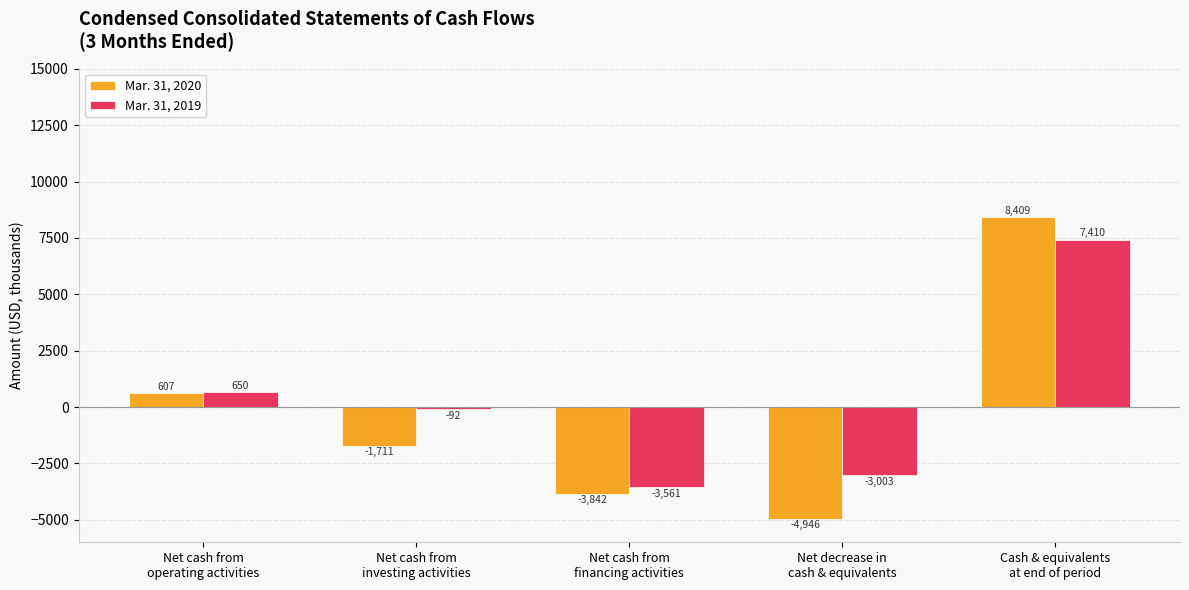

Rank the categories by Mar. 31, 2020 value from lowest to highest.

Net decrease in
cash & equivalents, Net cash from
financing activities, Net cash from
investing activities, Net cash from
operating activities, Cash & equivalents
at end of period